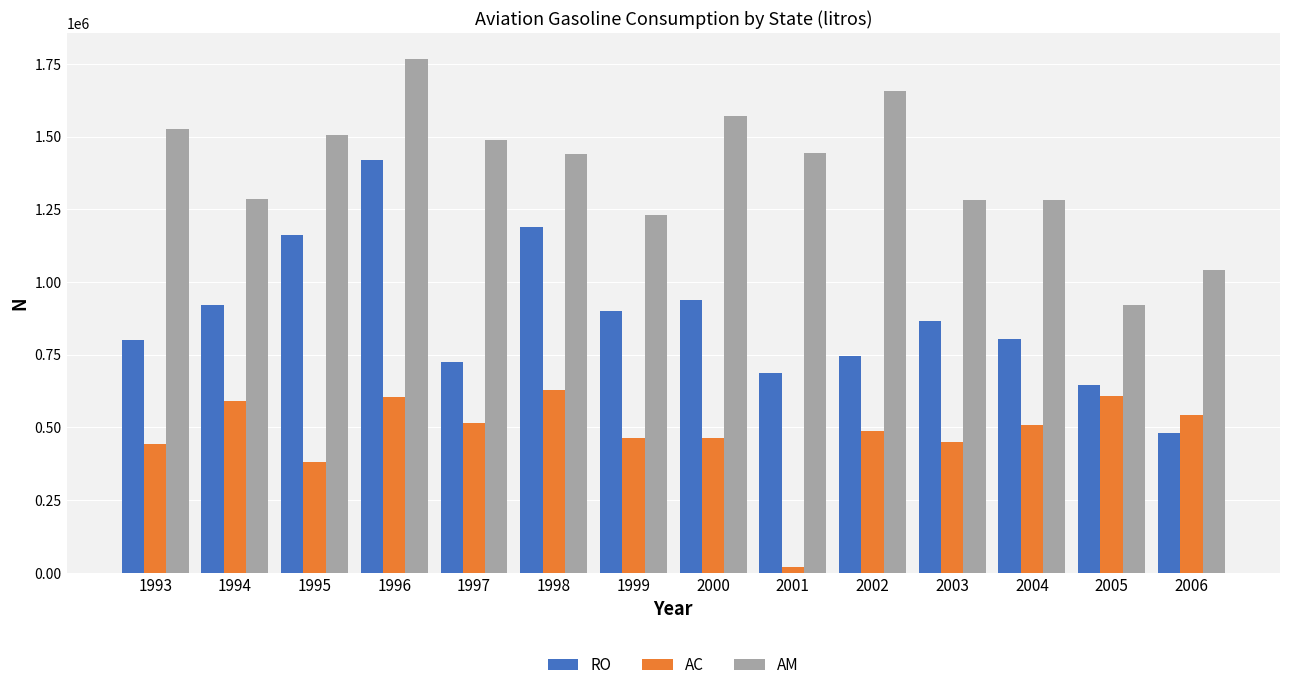

What is the approximate value of RO at 1995, to the nearest 10?

1163460